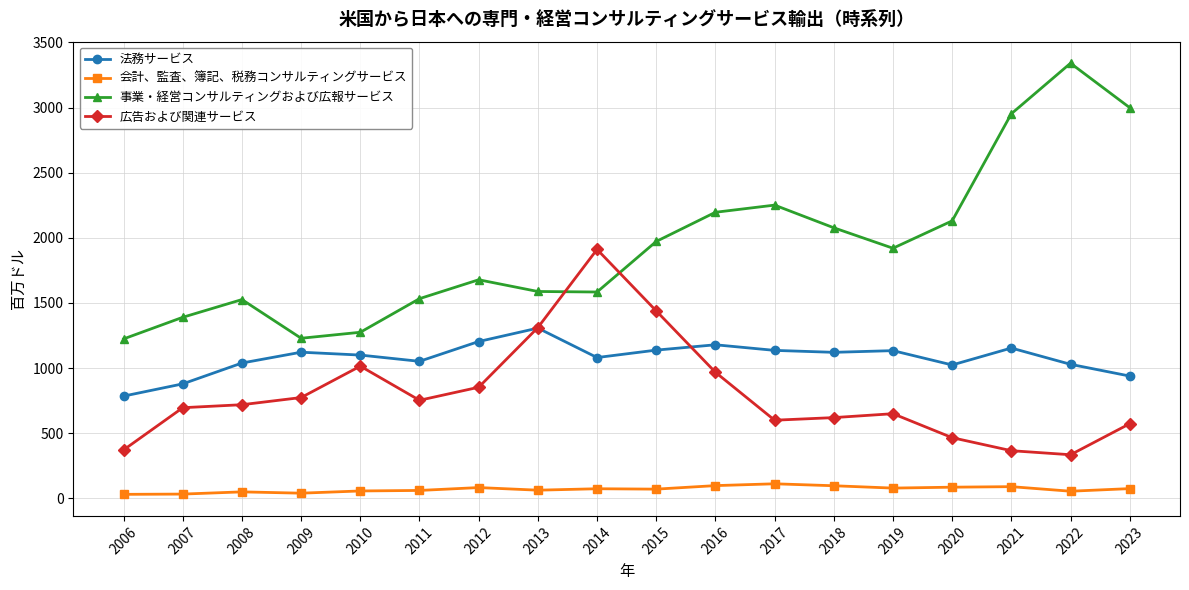

True or false: 法務サービス has more than 0 interior local peaks.

True